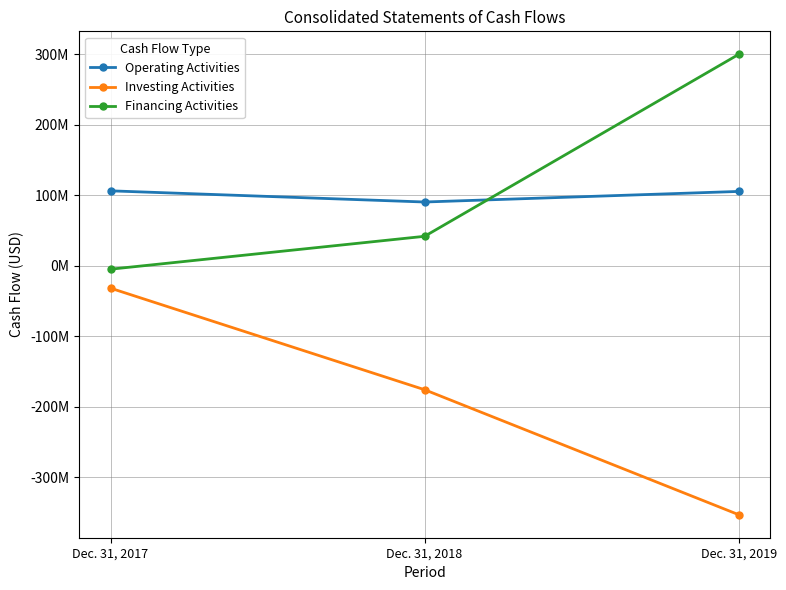

What are all the series names shown in the legend?

Operating Activities, Investing Activities, Financing Activities